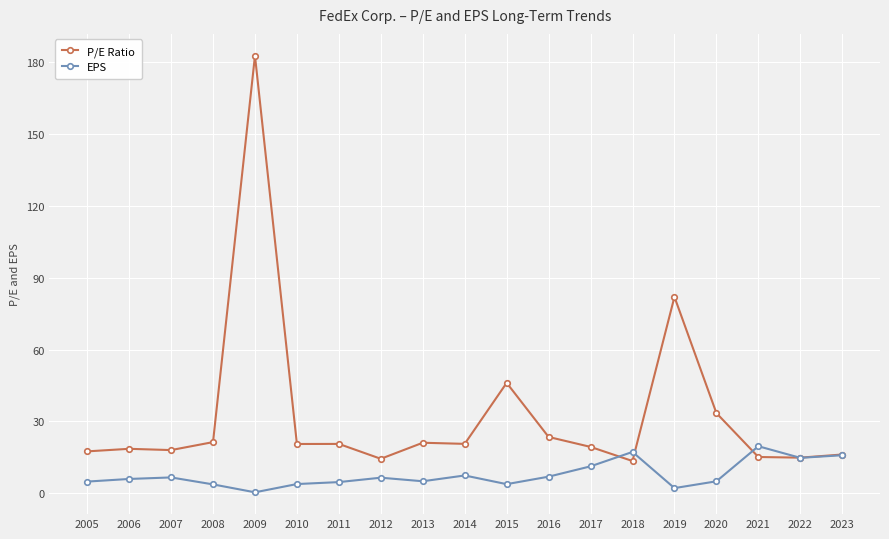

Between 2012 and 2023, which series saw the biggest shift?

EPS